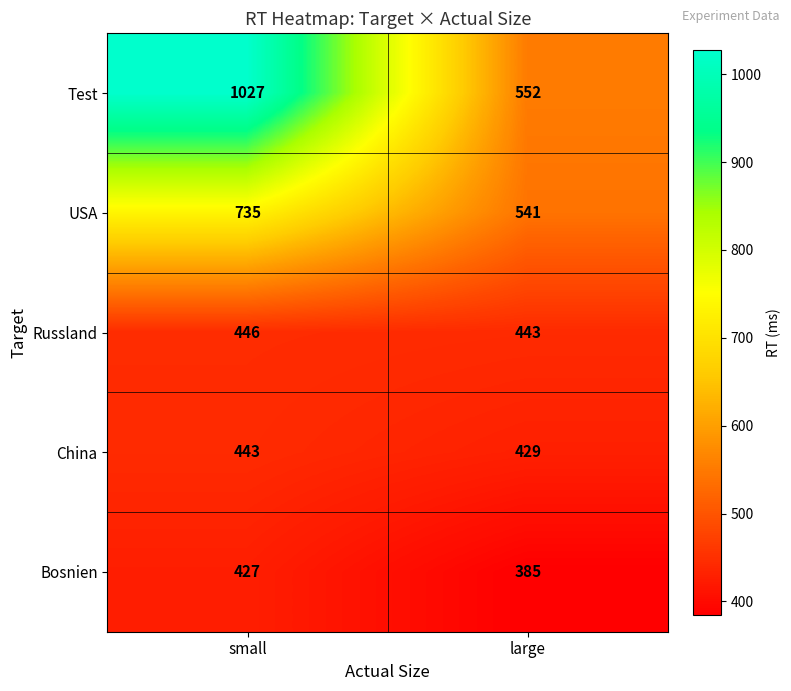

Rank the categories by Test value from highest to lowest.

small, large